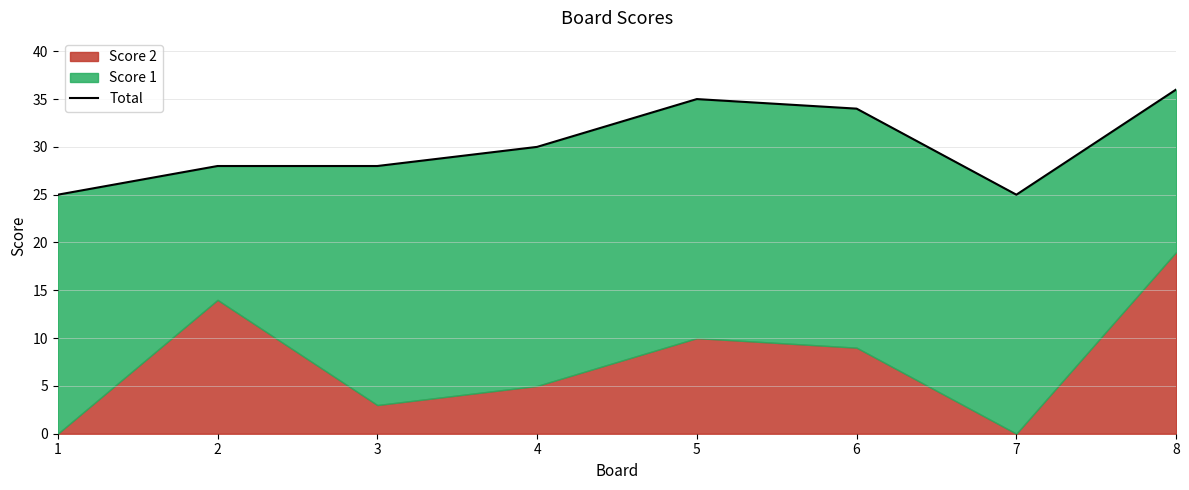

What is the change in value from 1 to 5?

+10